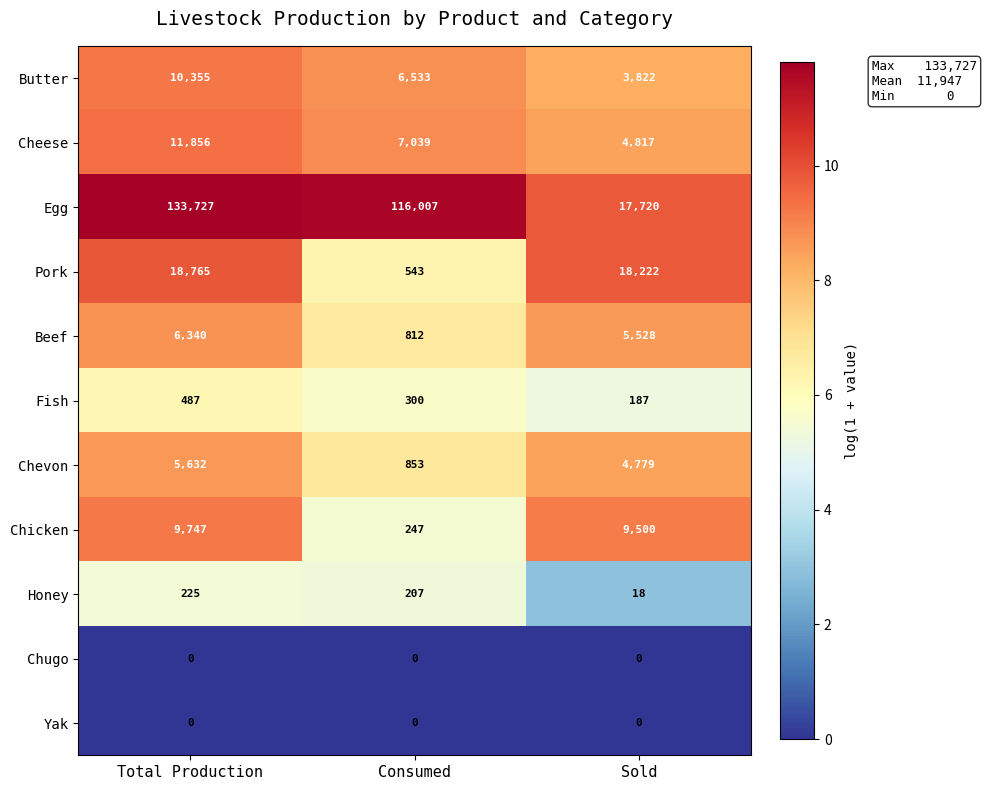

Is the value of Beef at Sold greater than the value of Pork at Total Production?

No